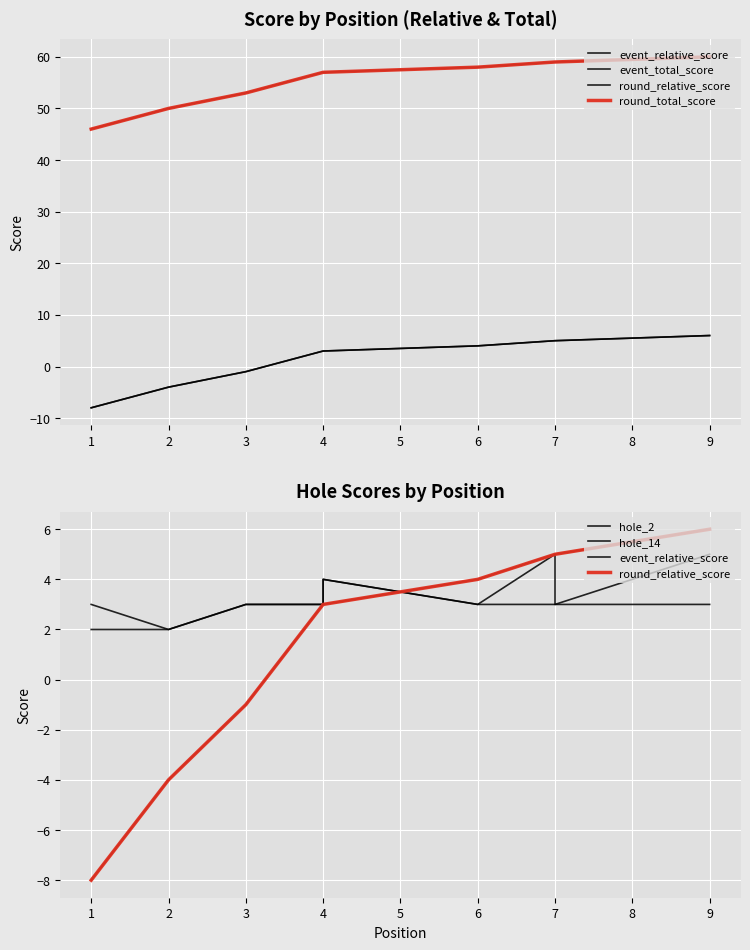

What is the maximum value for round_relative_score?

6